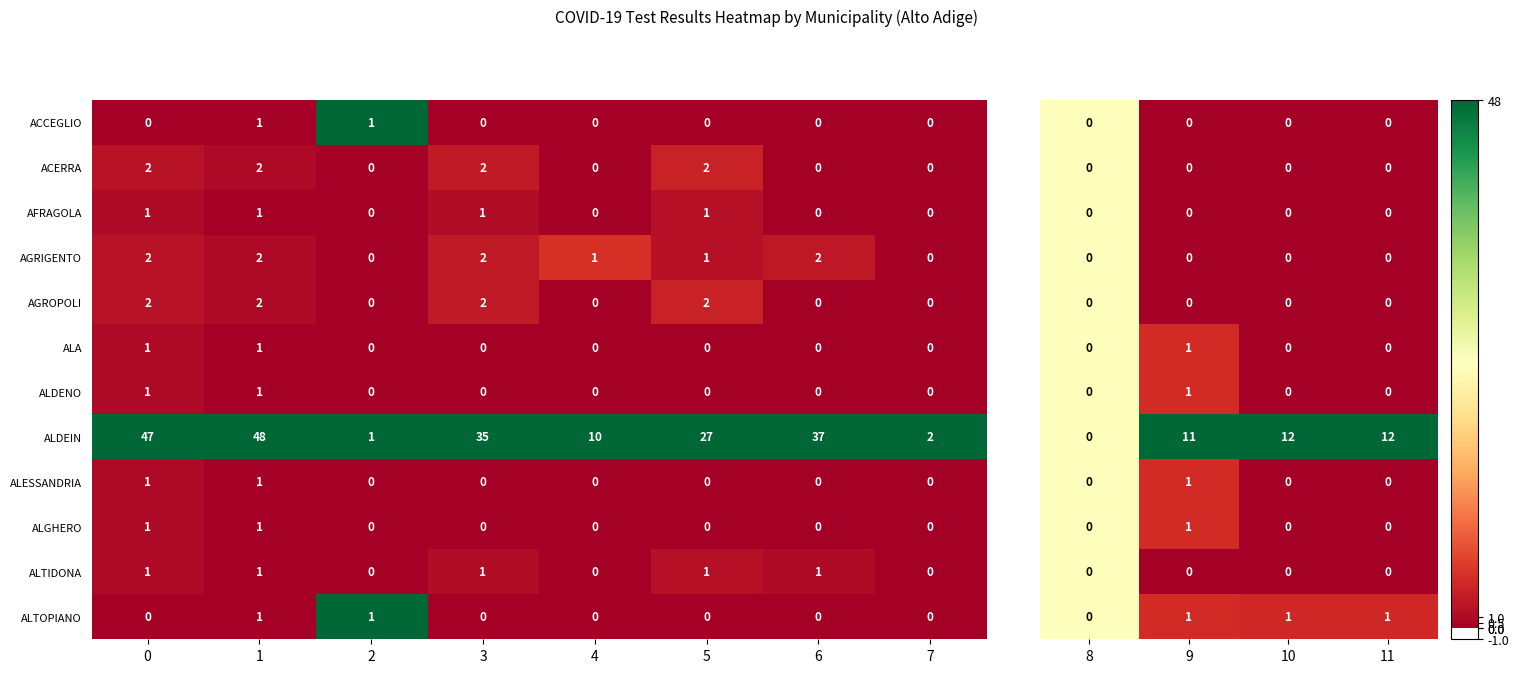

The value of ALA at 0 is 1. True or false?

True